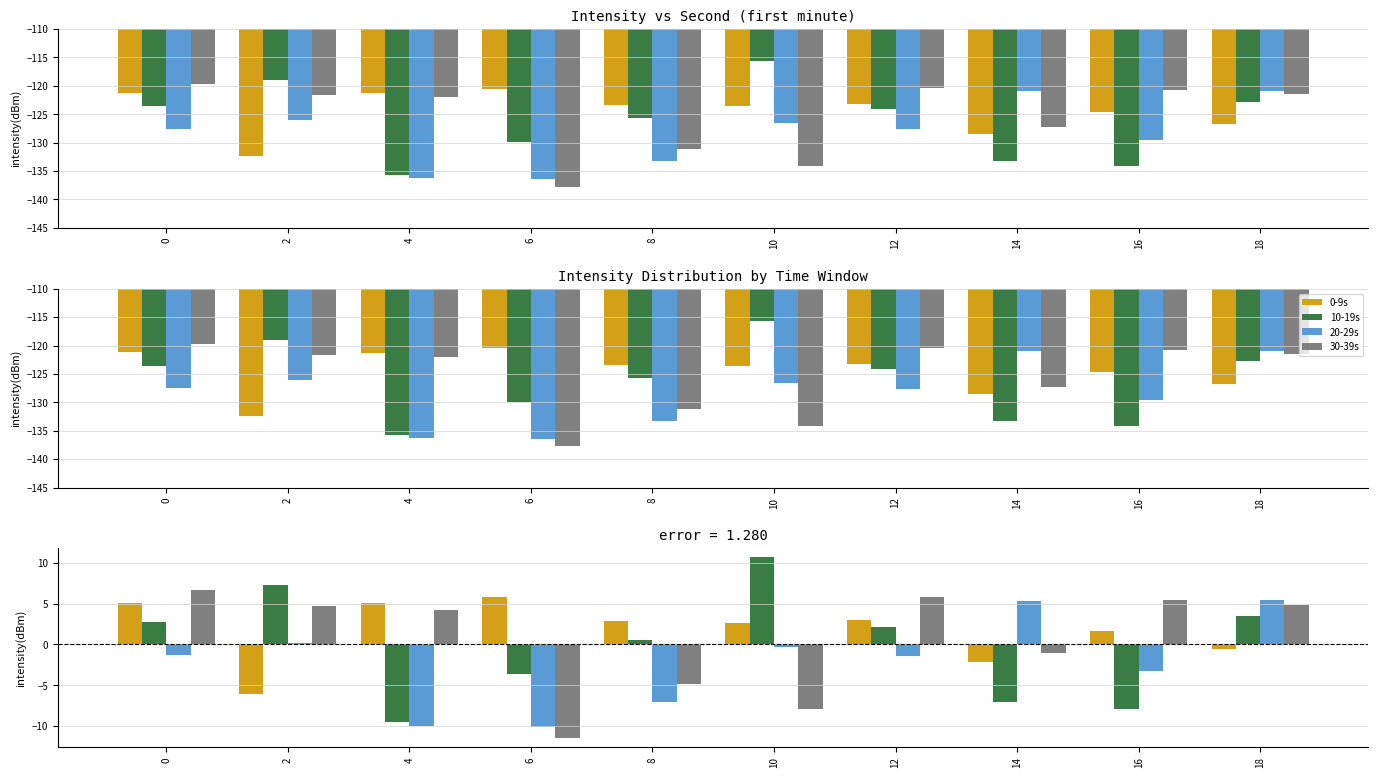

What is the difference between the maximum and minimum values in the 20-29s series?

15.5